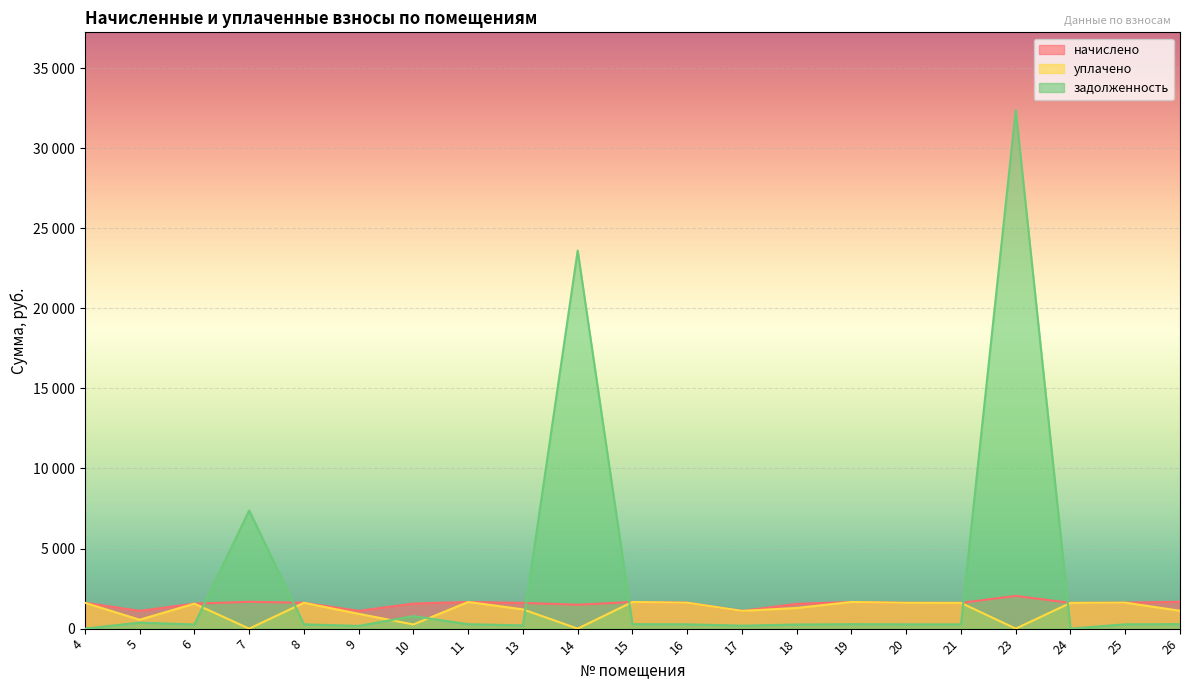

What is the difference between the highest and lowest values at 16?

1347.5